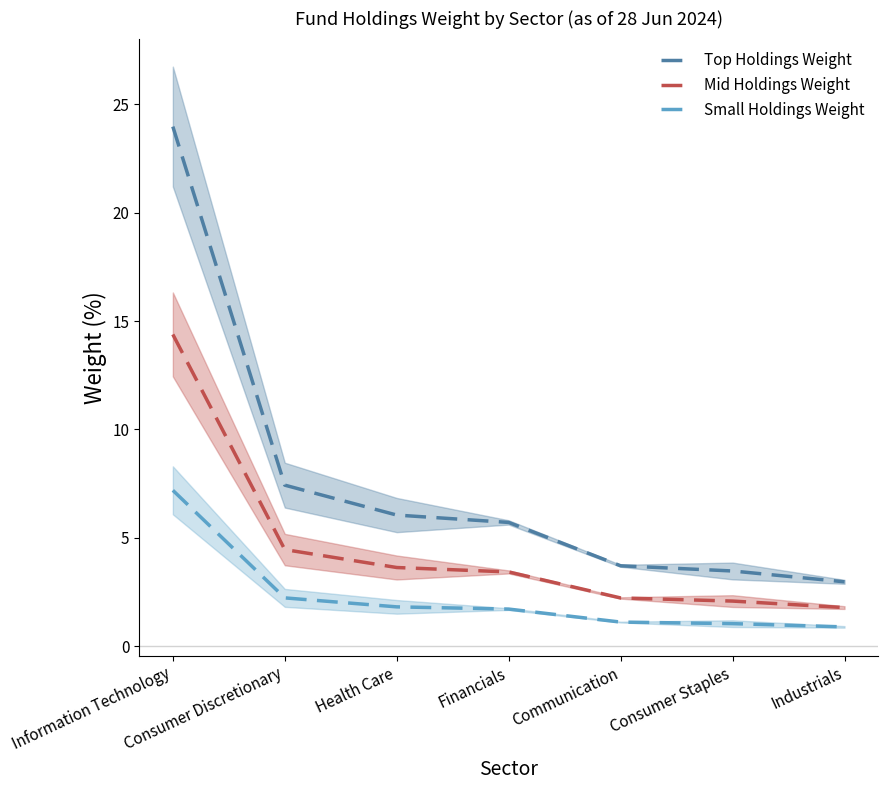

At which label does Top Holdings Weight first exceed 5?

Information Technology